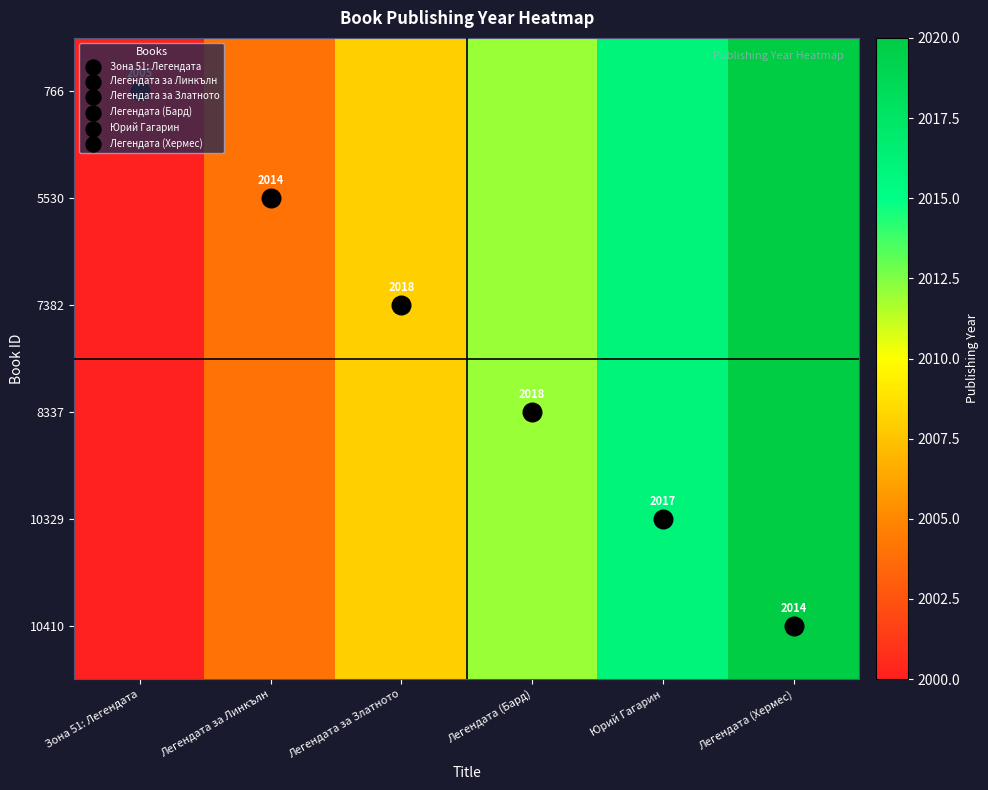

How many series are shown in this chart?

6